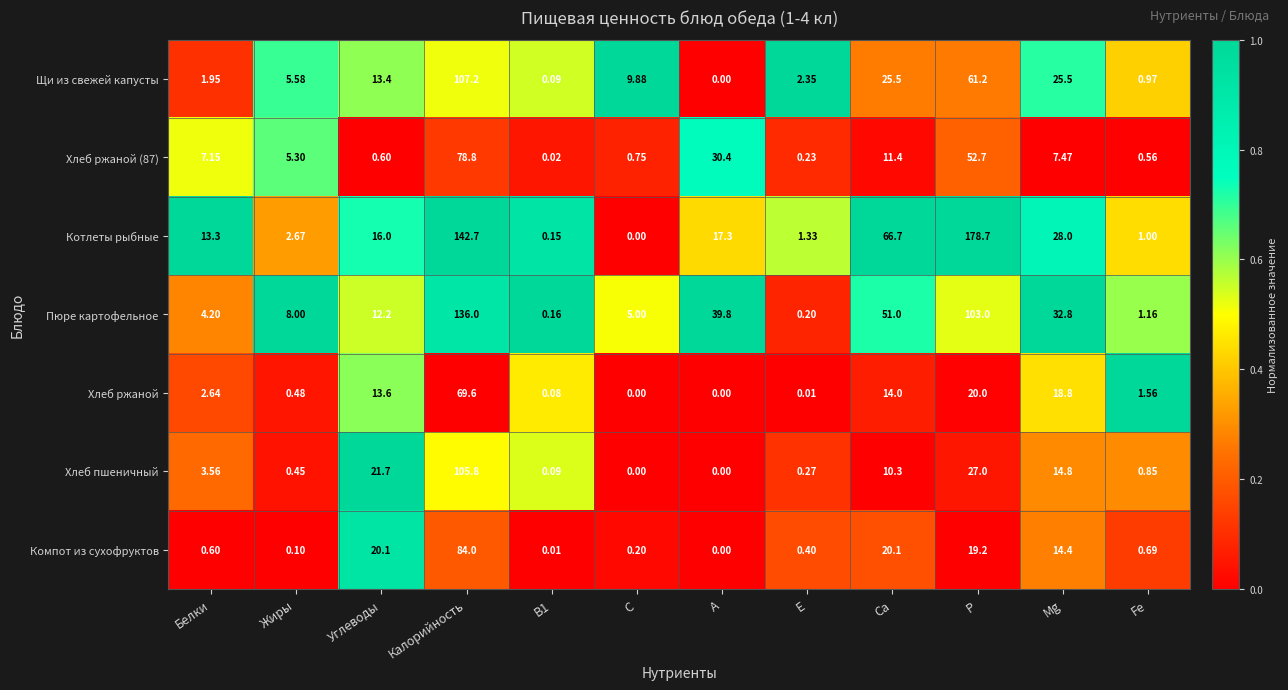

Which label corresponds to the largest value in the chart?

Р